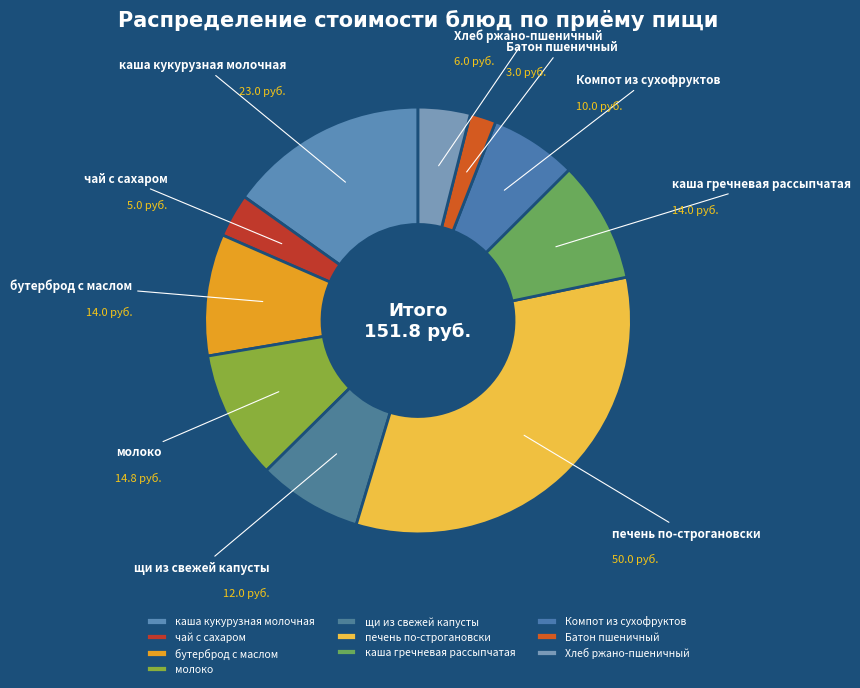

What is the largest slice in the pie chart?

печень по-строгановски